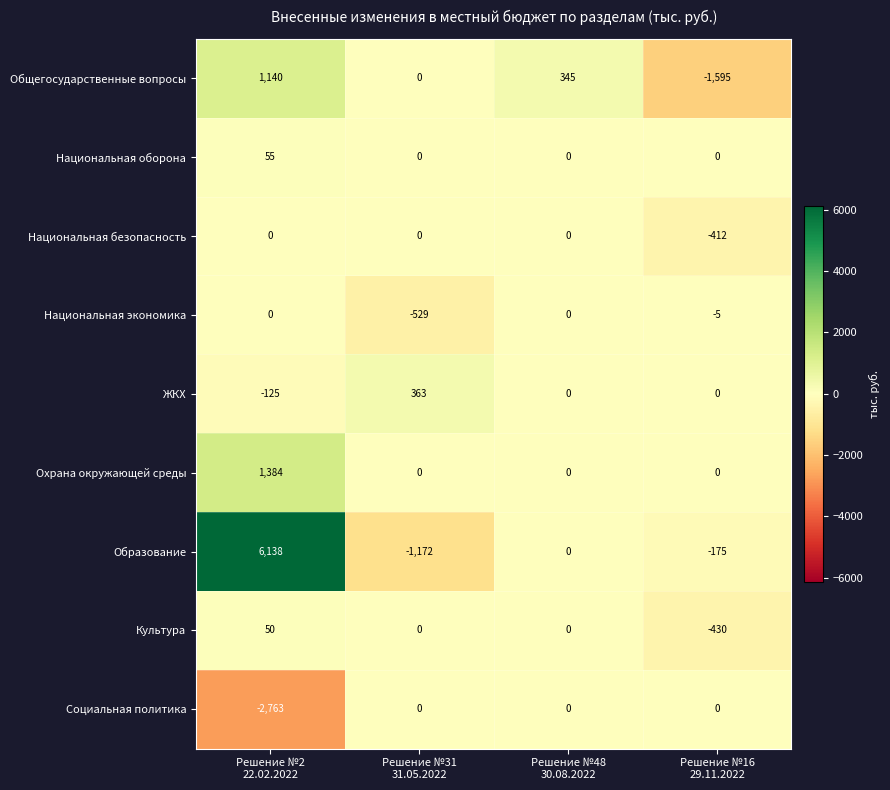

At how many categories does at least one series exceed 4766?

1